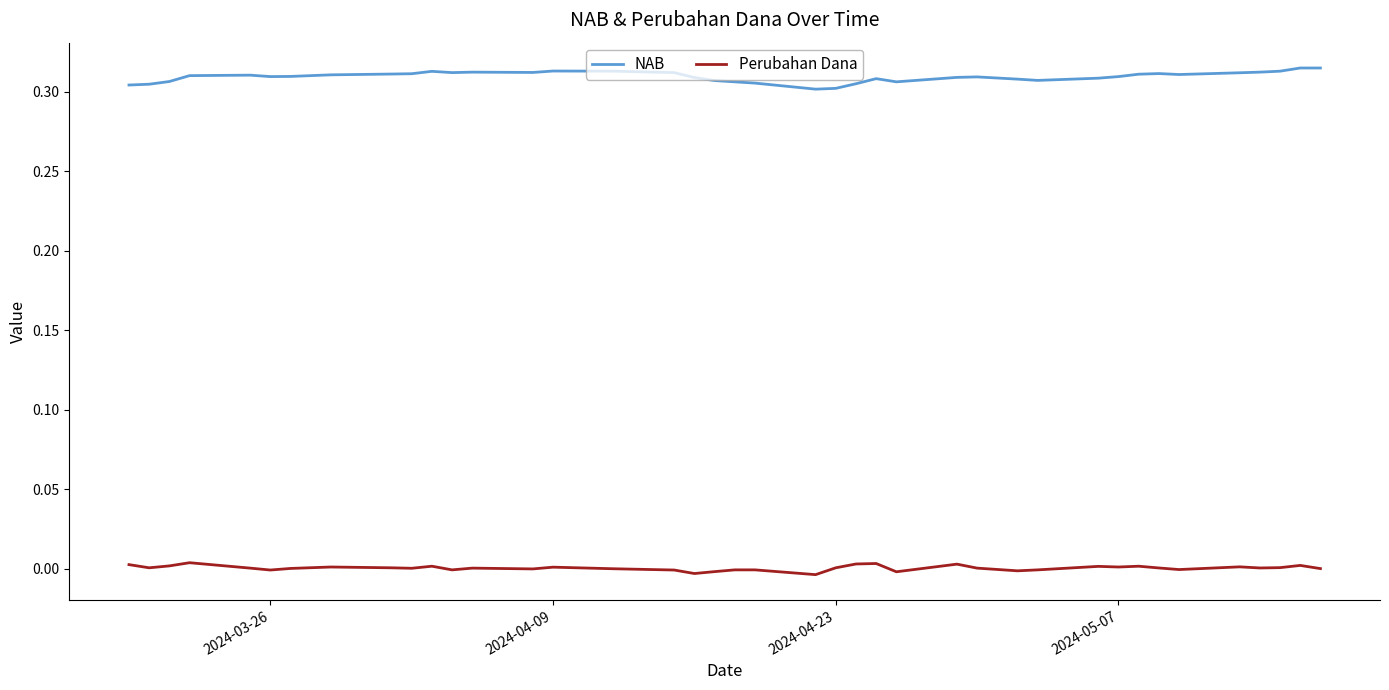

Rank the series by their average value, from highest to lowest.

NAB, Perubahan Dana